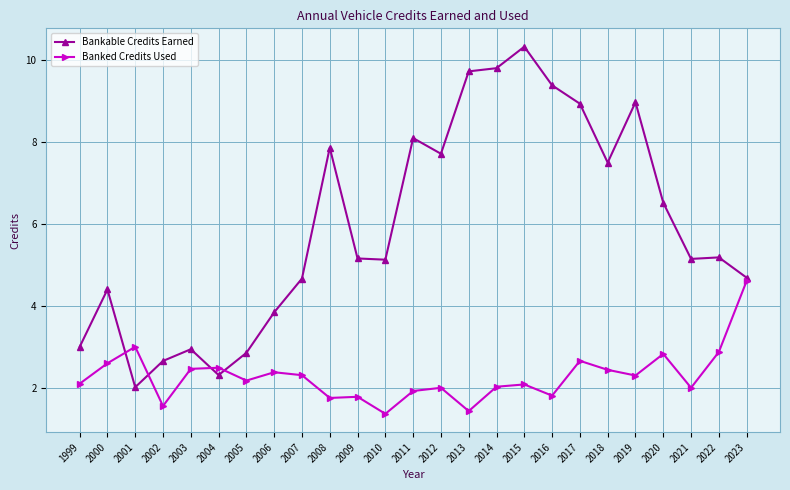

At which label is Bankable Credits Earned closest to 6?

2020